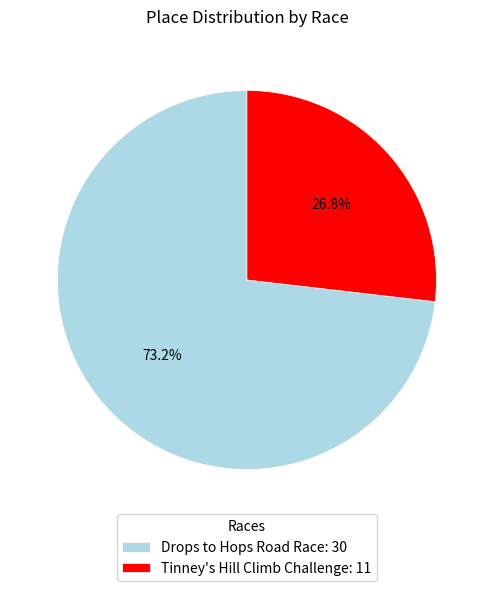

To the nearest percent, what portion does Tinney's Hill Climb Challenge represent?

27%